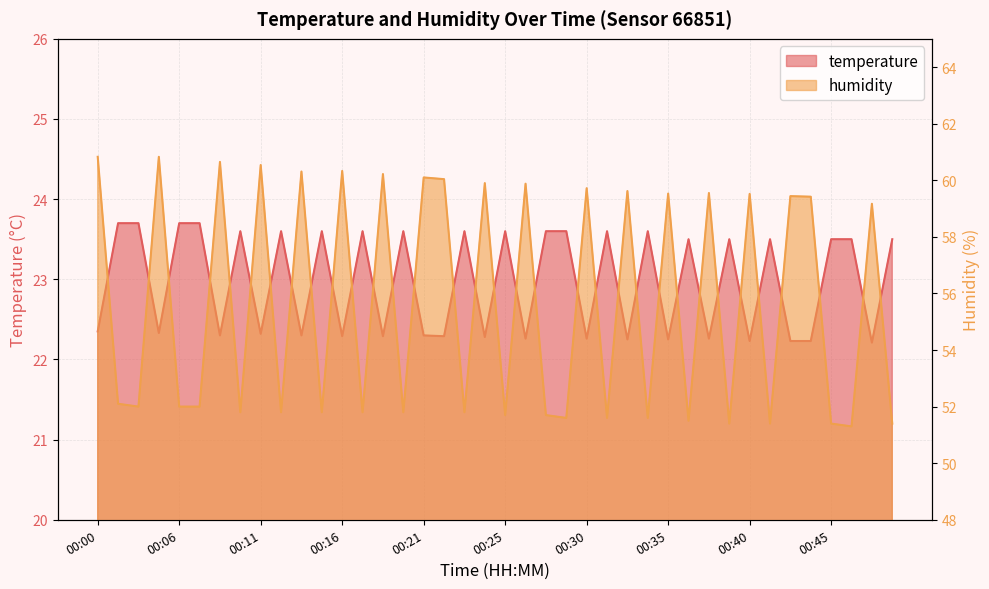

What is the maximum value shown in the chart?

60.8